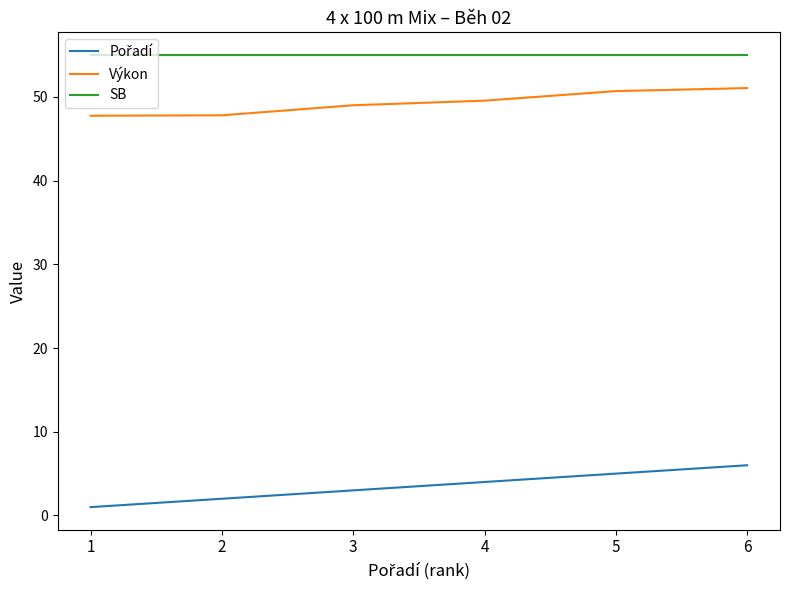

True or false: Výkon and SB intersect in this chart.

False